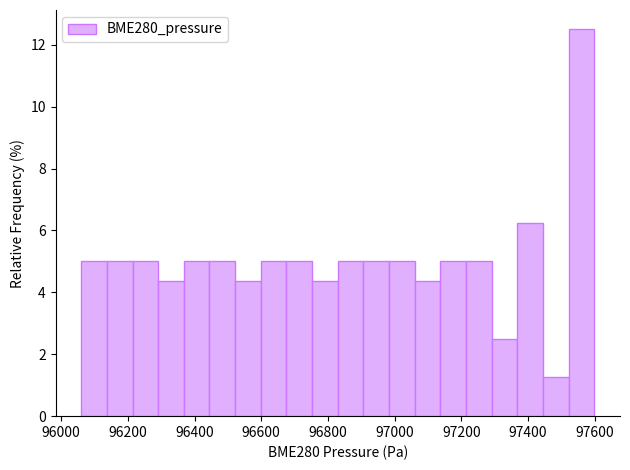

Around what value on the x-axis is the tallest bar? Give the approximate position of its centre, as read against the axis.

97560